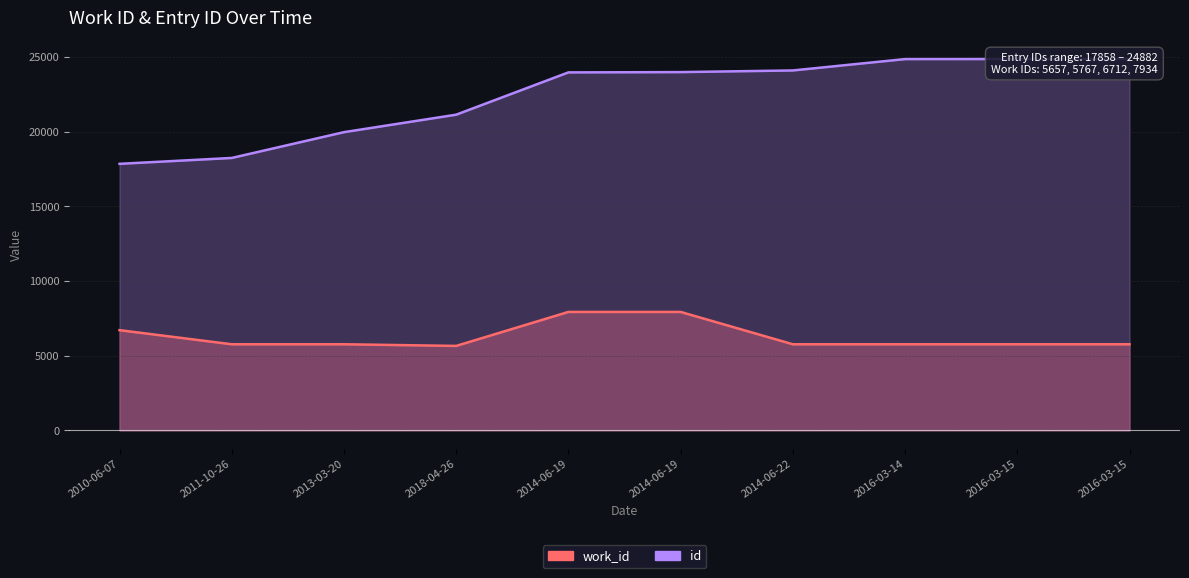

At which category does work_id reach its first local valley?

2018-04-26